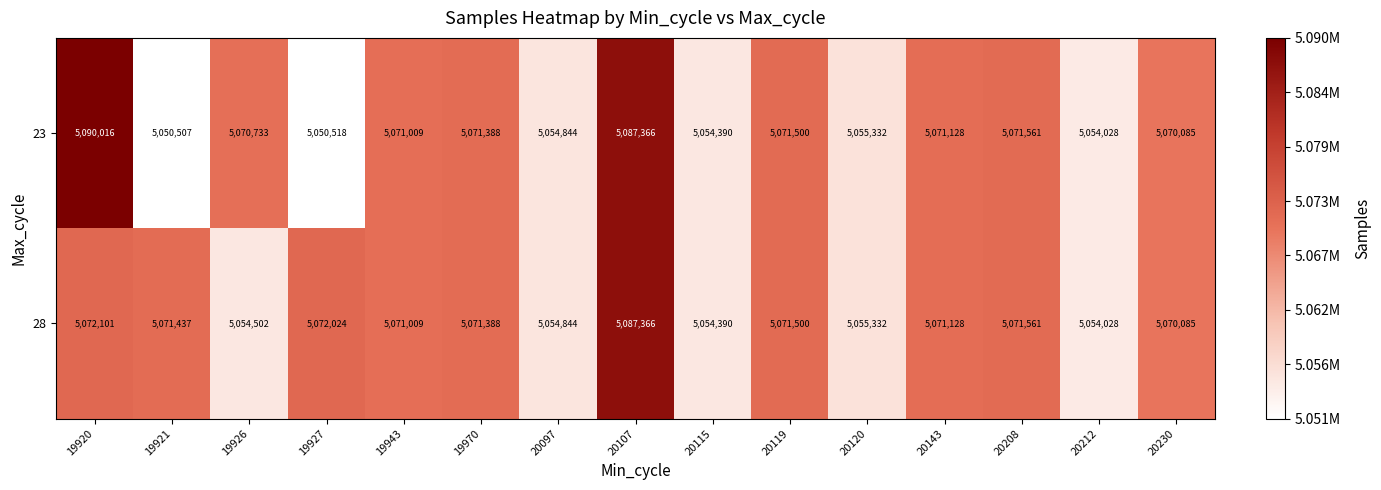

Which series has the largest range (max minus min)?

23